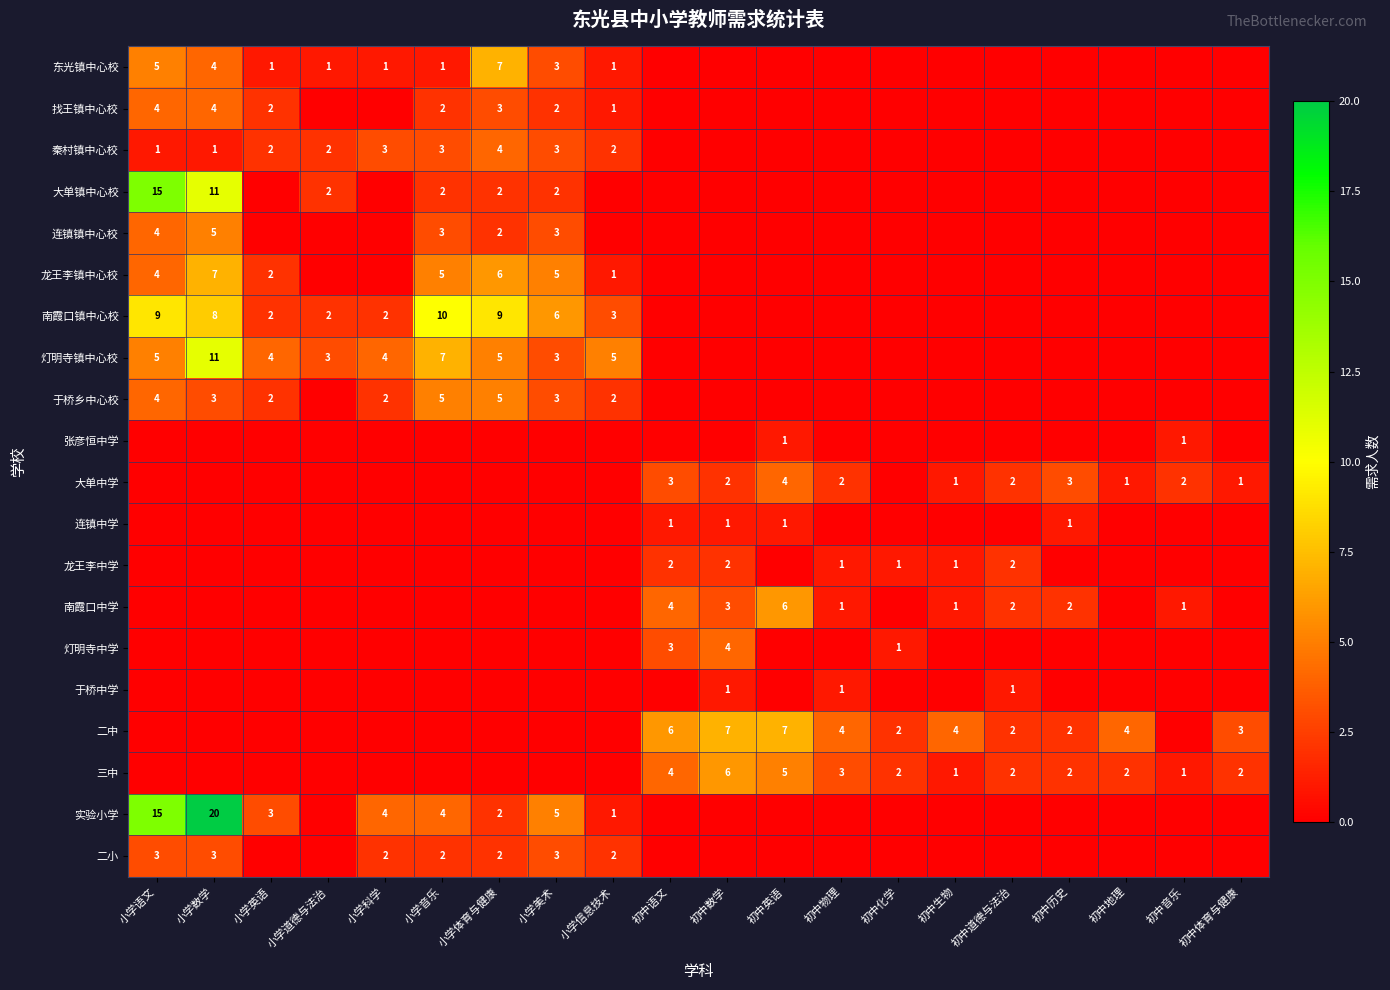

The 大单中学 series shows 1 at 初中体育与健康. True or false?

True